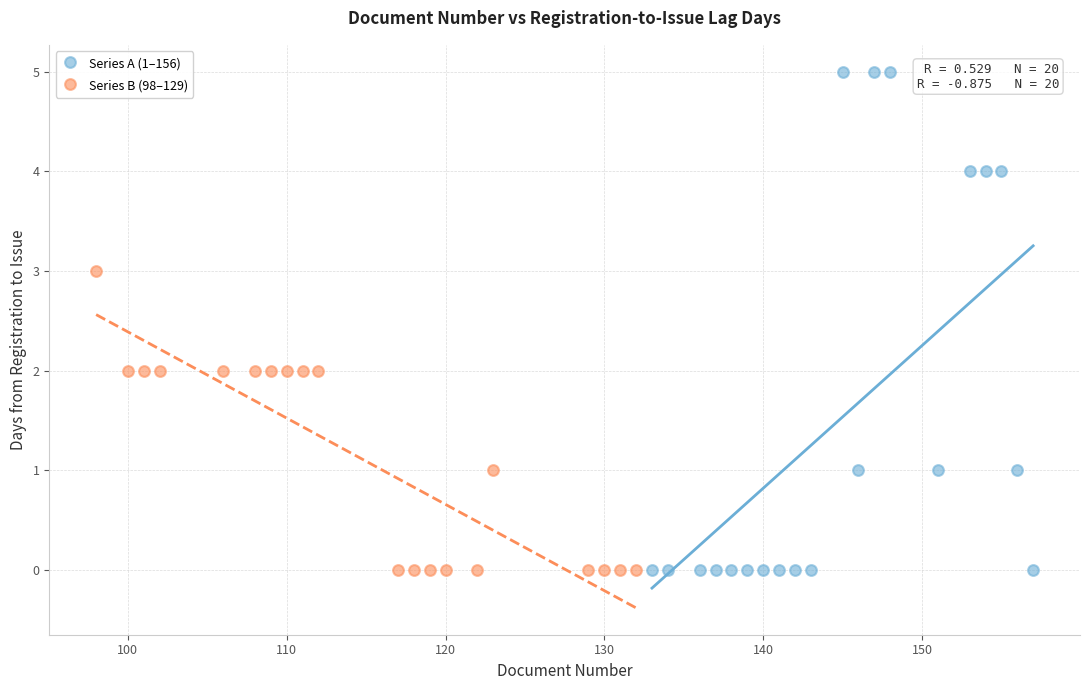

Which series reaches the maximum Y coordinate?

Series A (1–156)